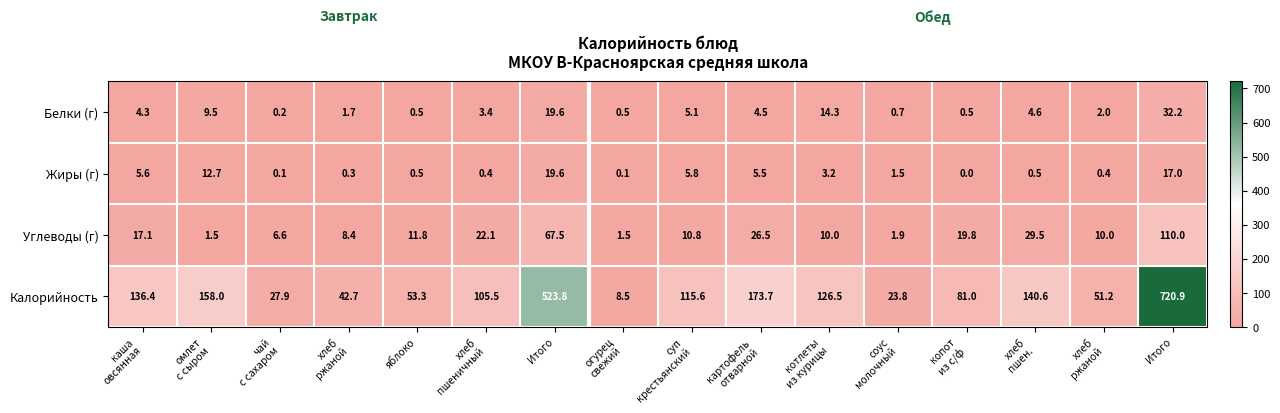

Which series has the widest spread of values?

Калорийность